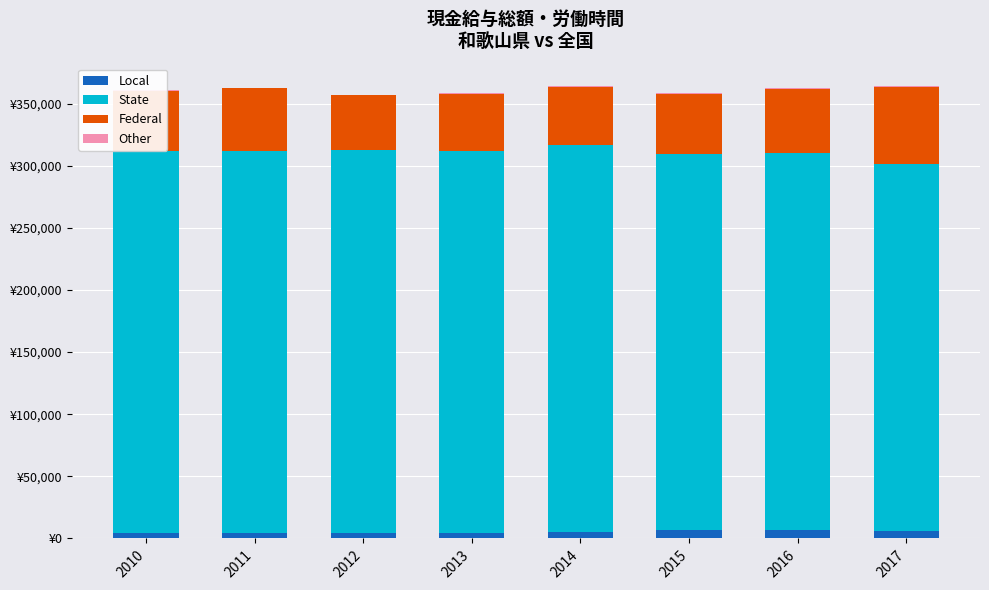

What is the sum of all Other values?

4305